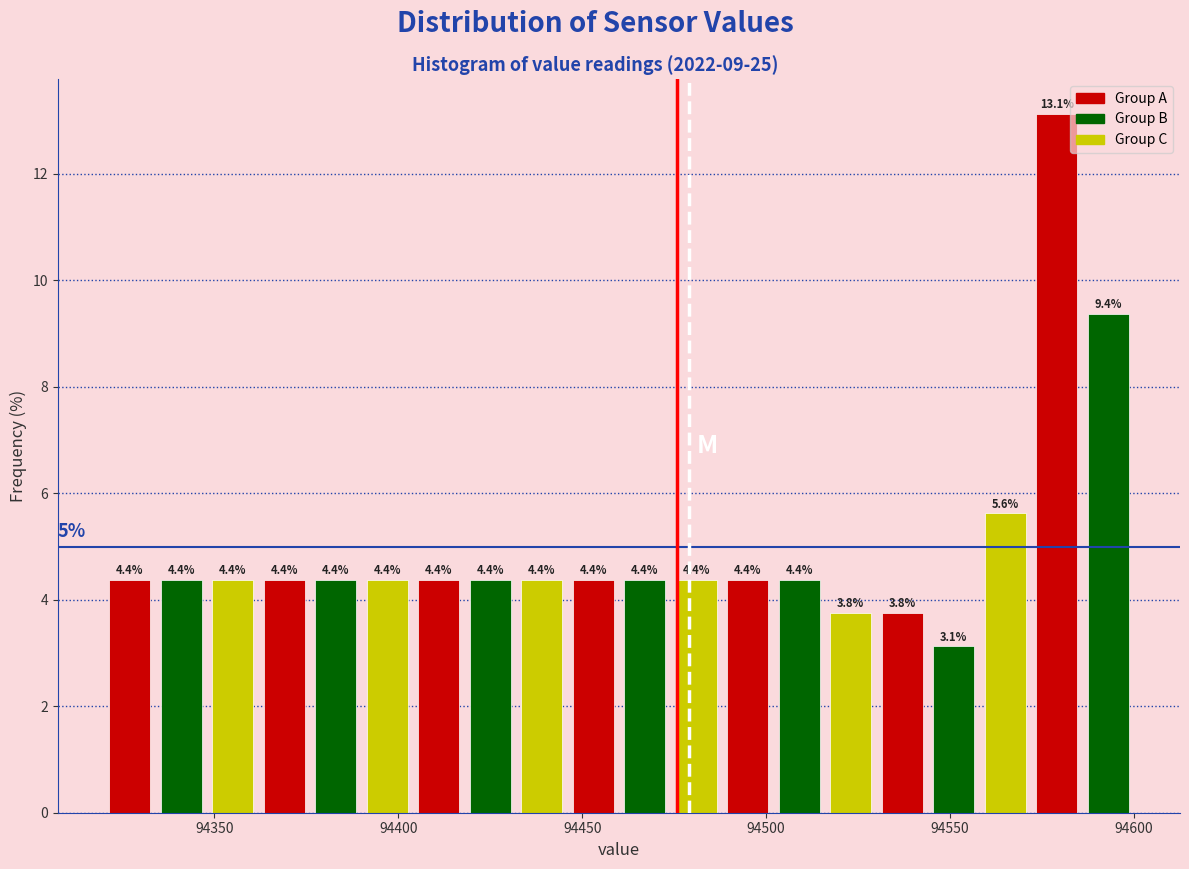

Read against the x-axis, roughly where is the centre of the tallest bar?

94580